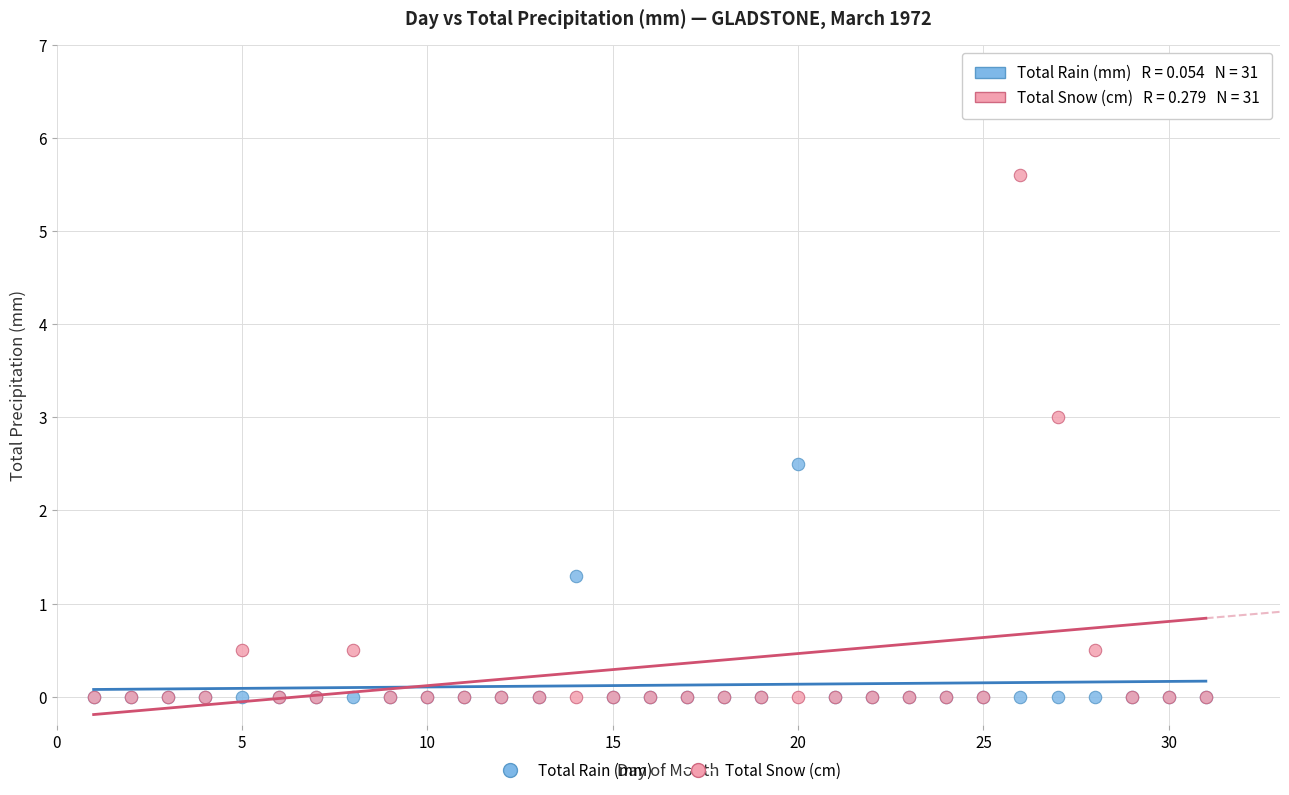

Across all series, what Y value is closest to 2?

2.5